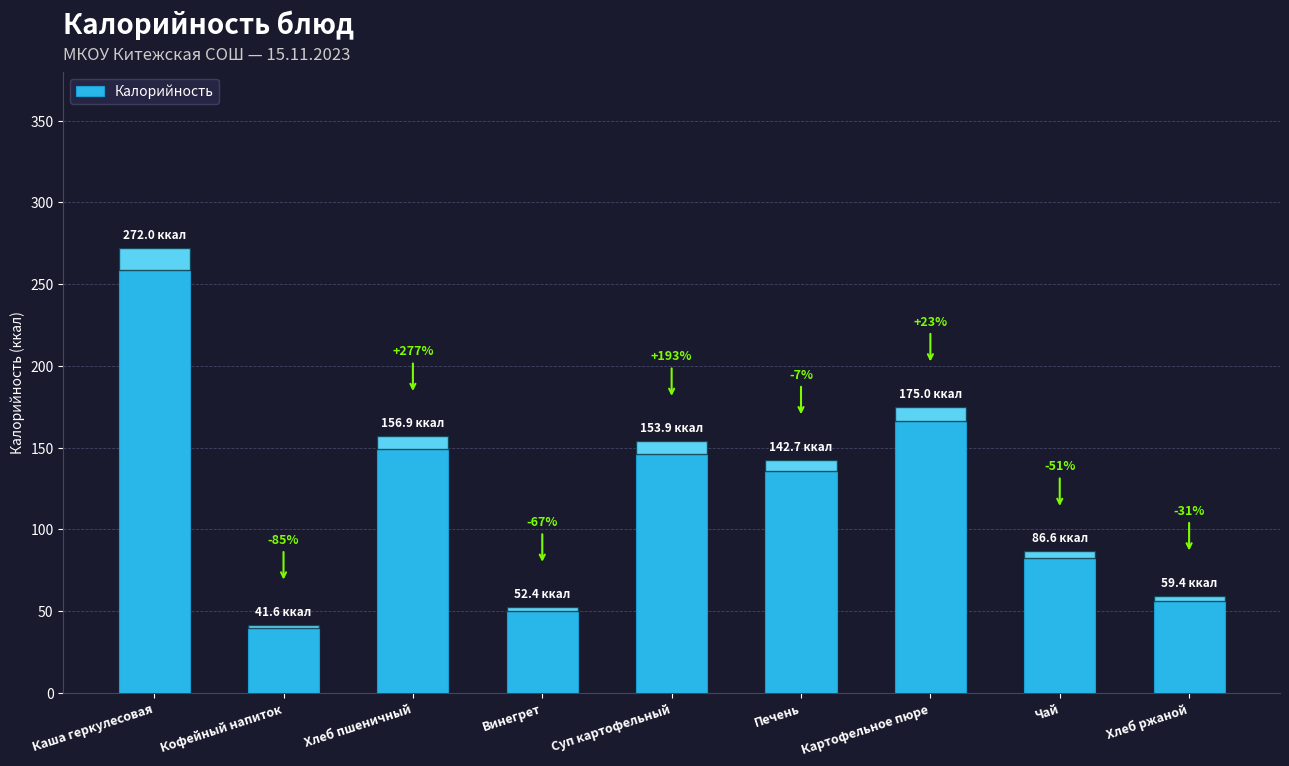

List the labels in order of value, largest first.

Каша геркулесовая, Картофельное пюре, Хлеб пшеничный, Суп картофельный, Печень, Чай, Хлеб ржаной, Винегрет, Кофейный напиток